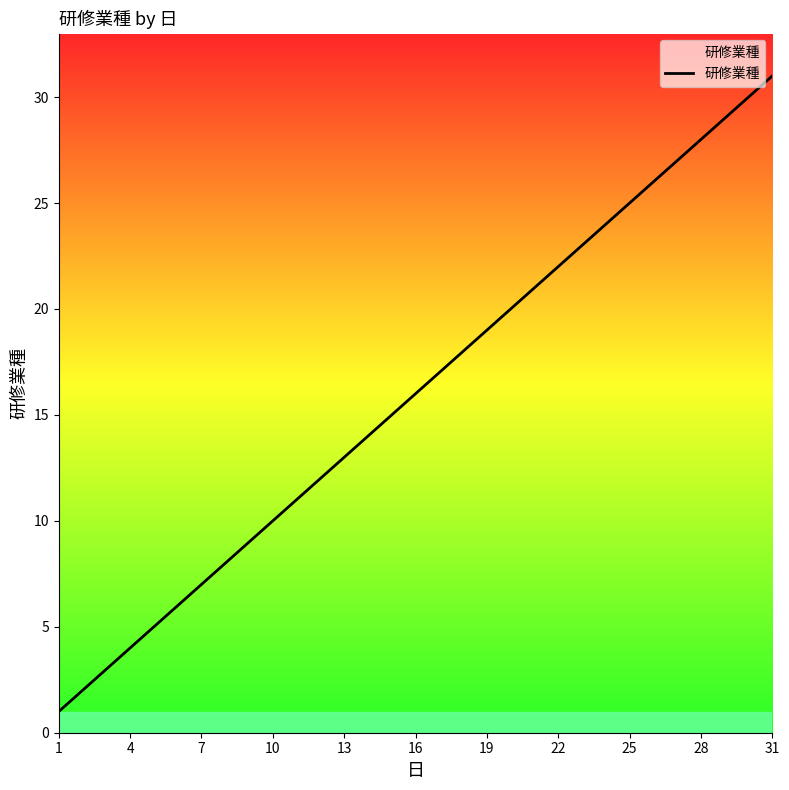

What is the sum of all values?

496